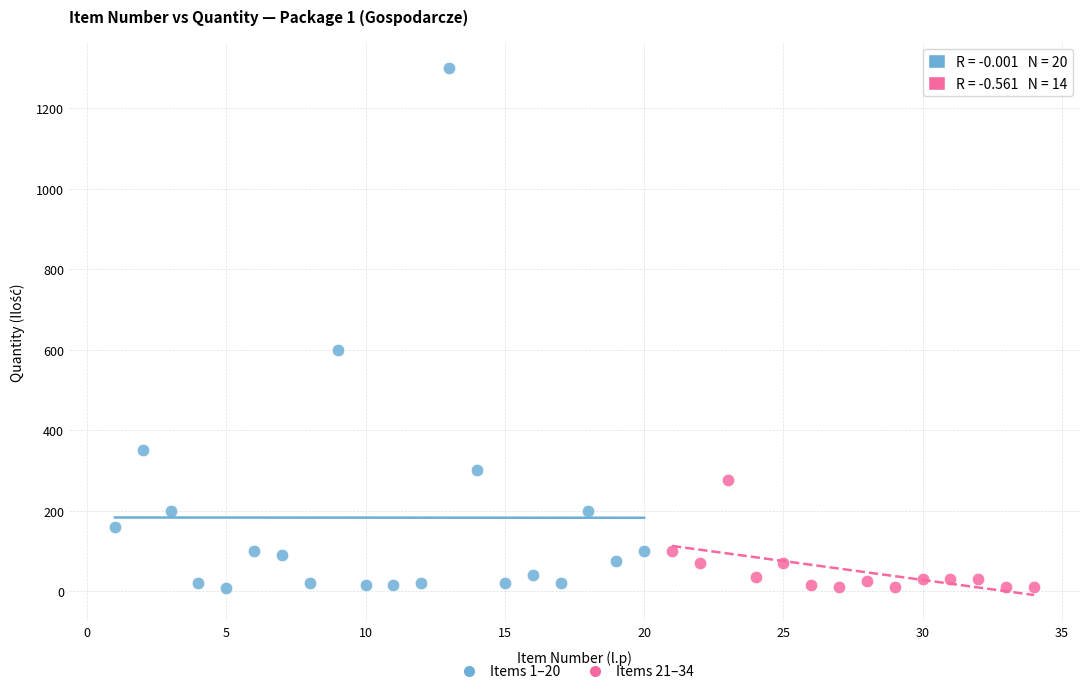

Which series reaches the maximum Y coordinate?

Items 1–20